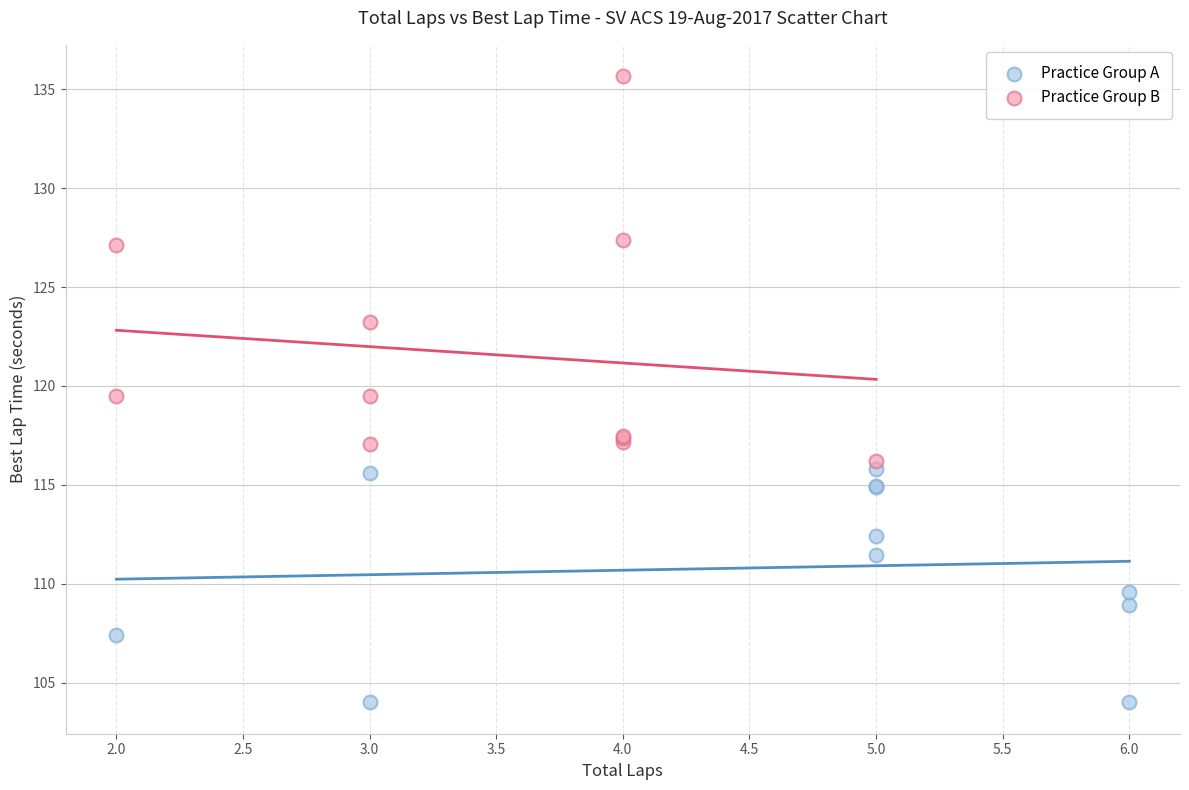

Which series has the largest Y range (max minus min)?

Practice Group B